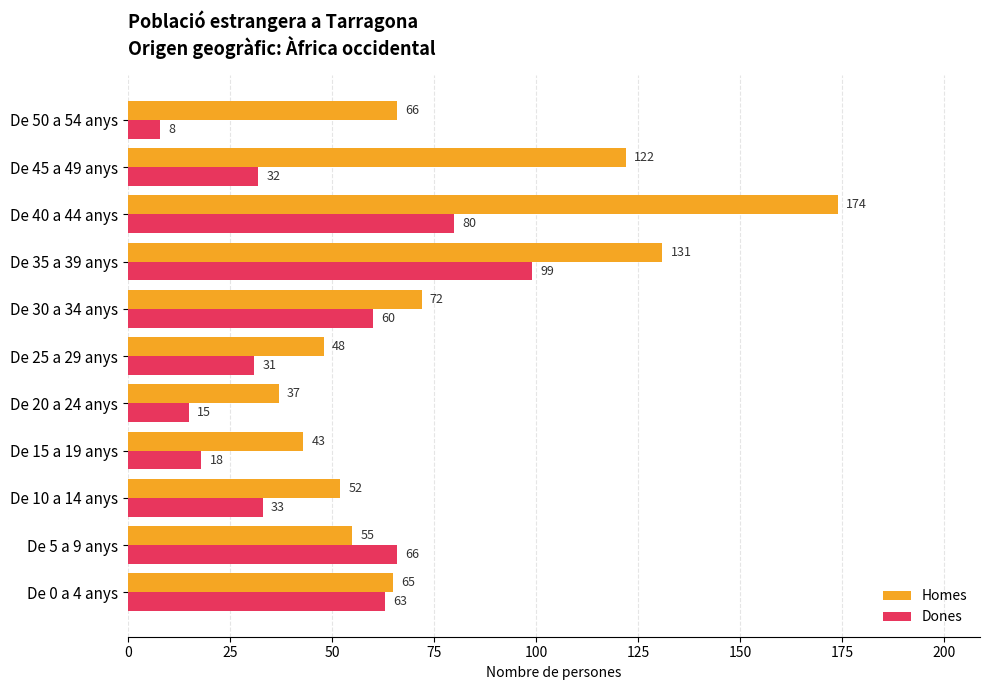

Rank the series by their maximum value, from lowest to highest.

Dones, Homes